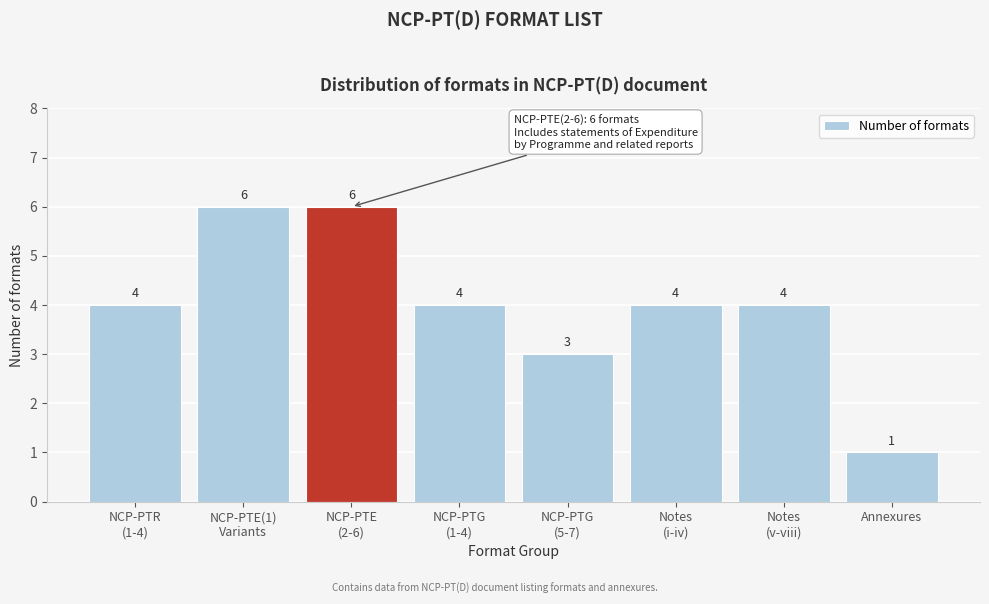

Reading left to right, transcribe all the data shown in this chart.

4	6	6	4	3	4	4	1